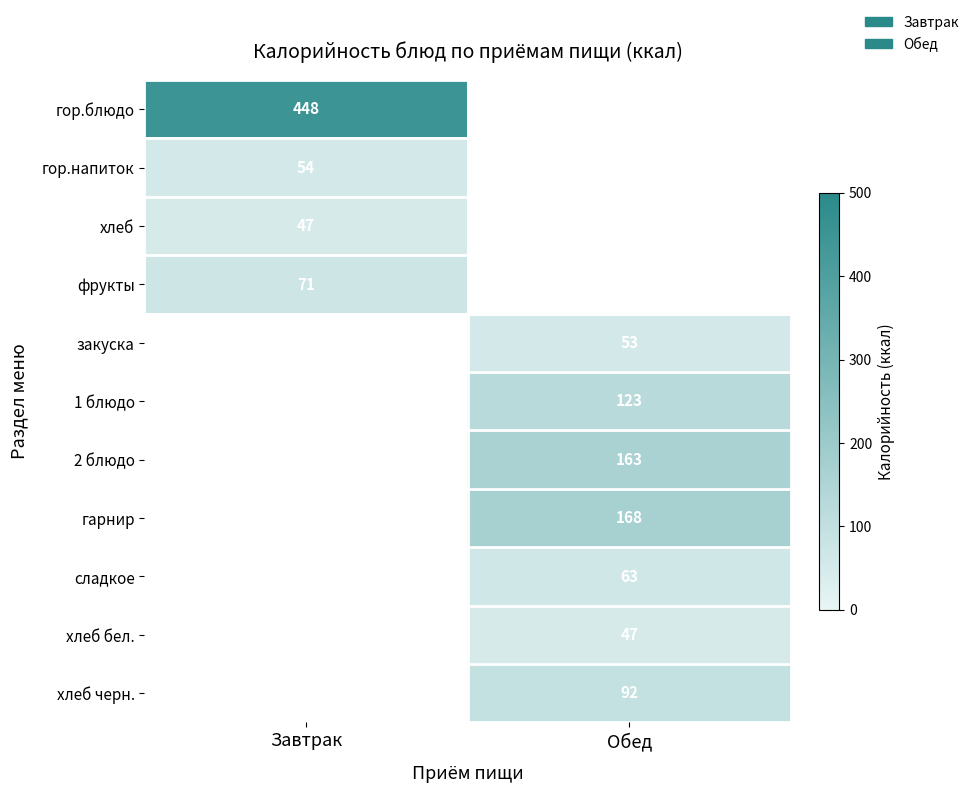

The хлеб бел. series shows 72.7 at Обед. True or false?

False